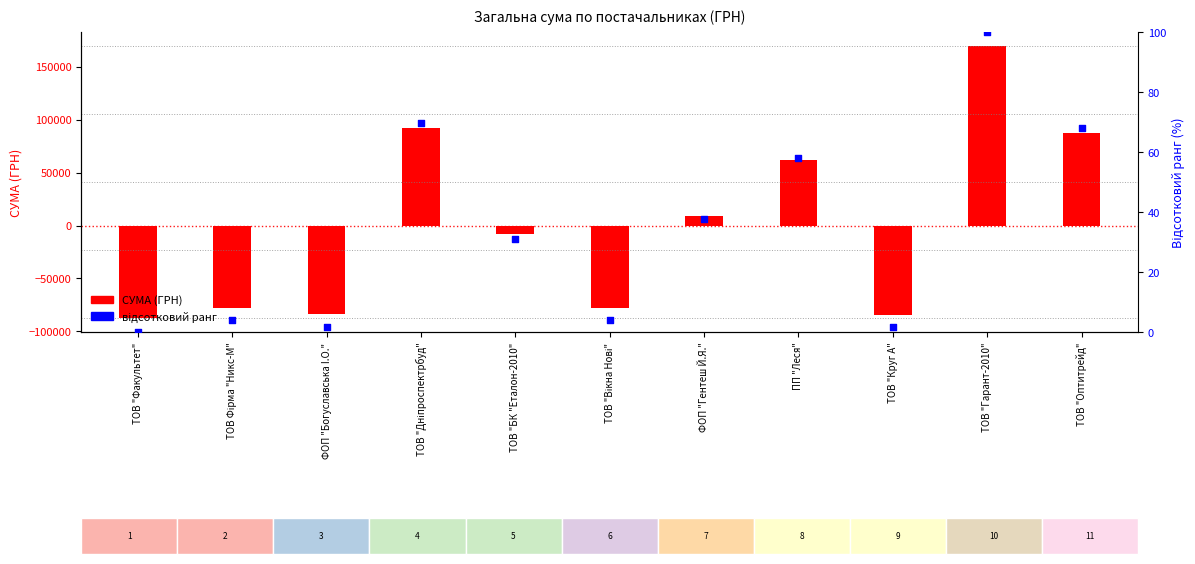

Which series contains the highest Y value?

СУМА (ГРН)